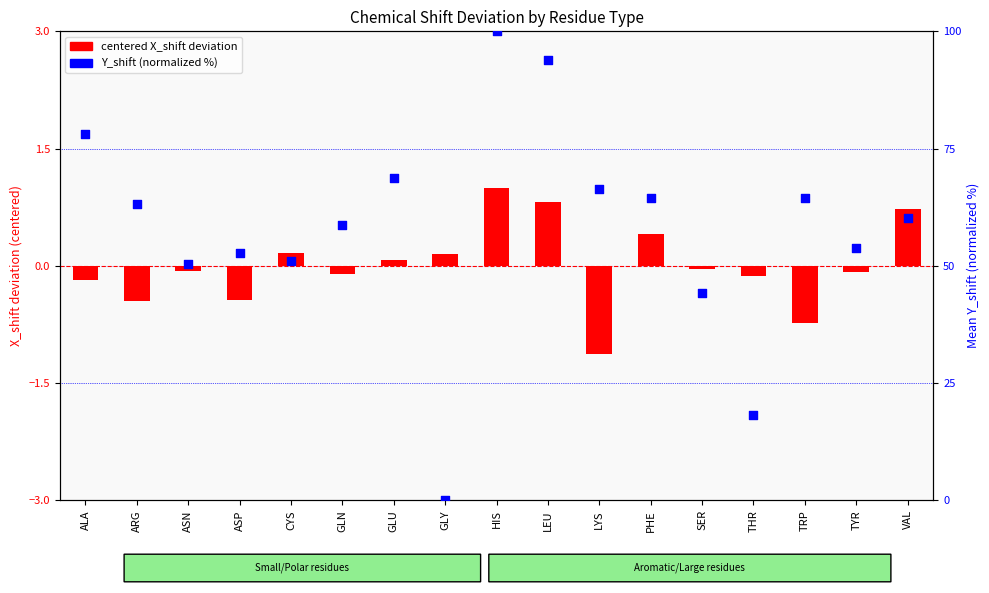

Is the value of Y_shift (normalized %) at LEU greater than the value of centered X_shift at ASN?

Yes